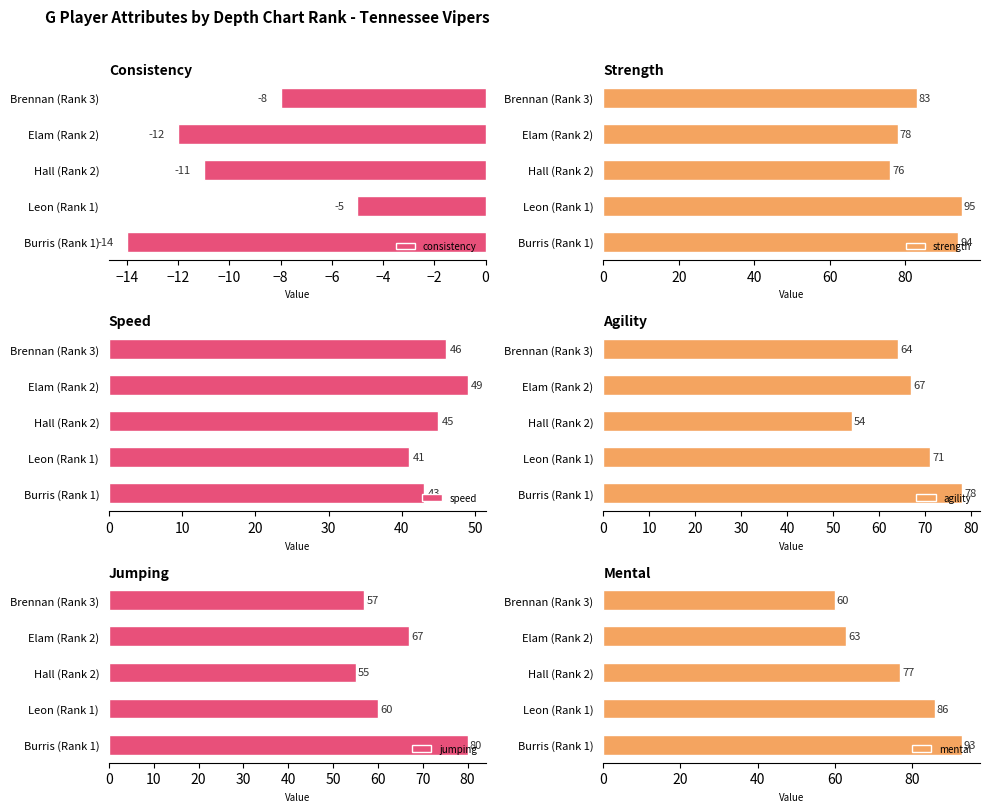

At which label is consistency closest to -9?

Brennan (Rank 3)